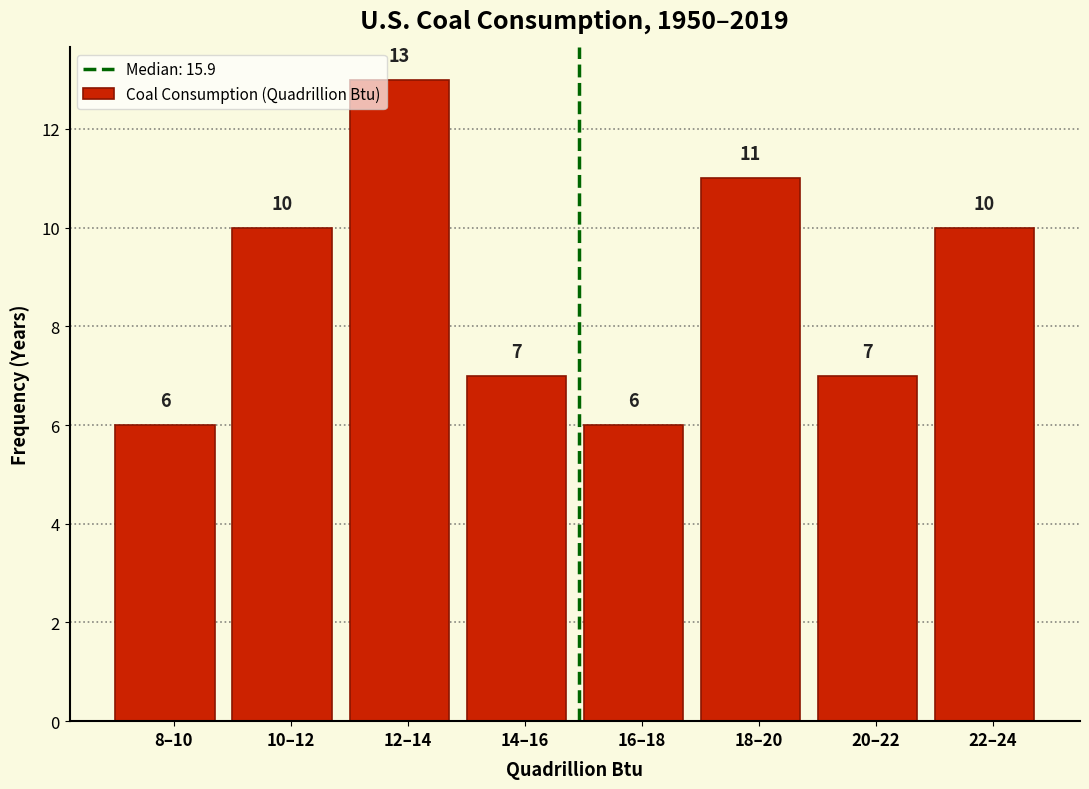

Reading left to right, extract all data points from this chart.

8–10=6	10–12=10	12–14=13	14–16=7	16–18=6	18–20=11	20–22=7	22–24=10